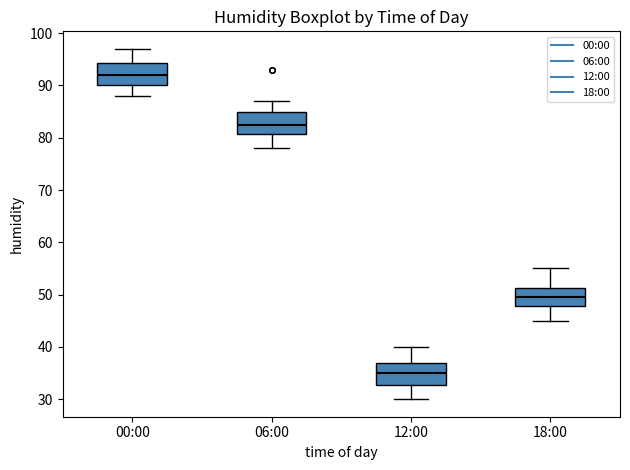

Reading left to right, read every box against the y-axis: the position of its median line, the range the box covers, and the ends of its whiskers. The values are not printed on the chart, so give them approximately, as read against the axis.

00:00: median 92, box 90 to 94, whiskers 88 to 97
06:00: median 83, box 81 to 85, whiskers 78 to 87
12:00: median 35, box 33 to 37, whiskers 30 to 40
18:00: median 50, box 48 to 51, whiskers 45 to 55